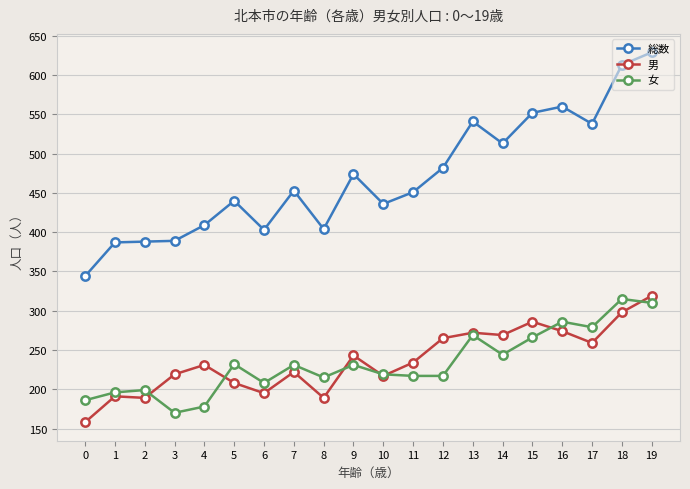

What value does the 男 series have at 11, to the nearest 5?

235